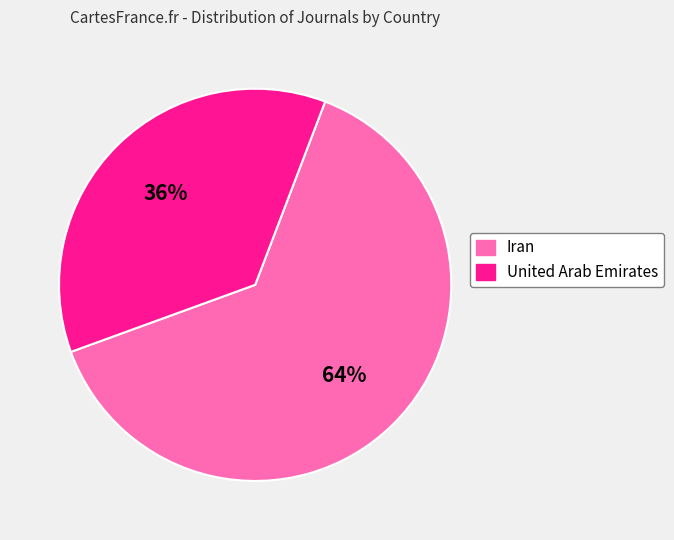

Which category accounts for the majority?

Iran